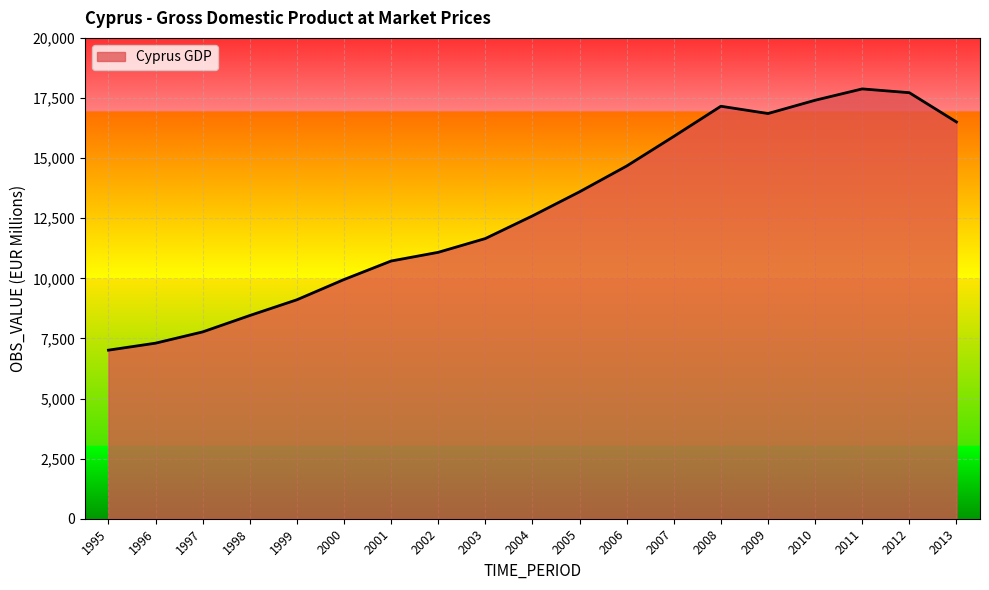

What is the maximum value shown in the chart?

17878.0